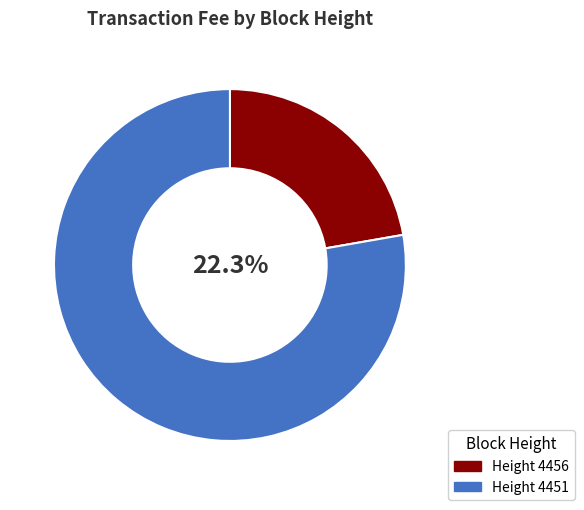

True or false: 4456 accounts for 9% of the total.

False